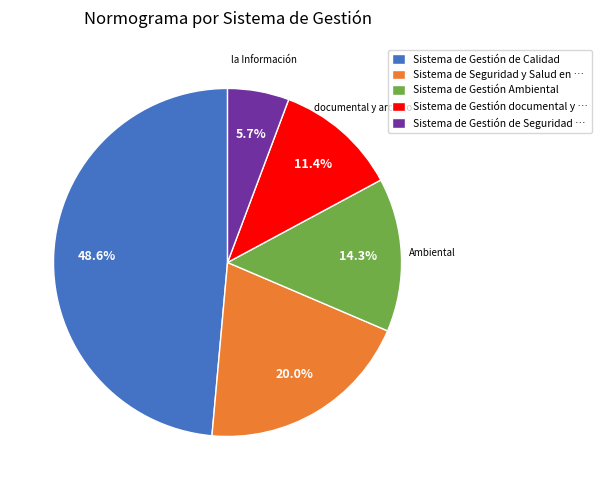

Is the sum of Sistema de Gestión de Seguridad … and Sistema de Gestión de Calidad greater than half?

Yes